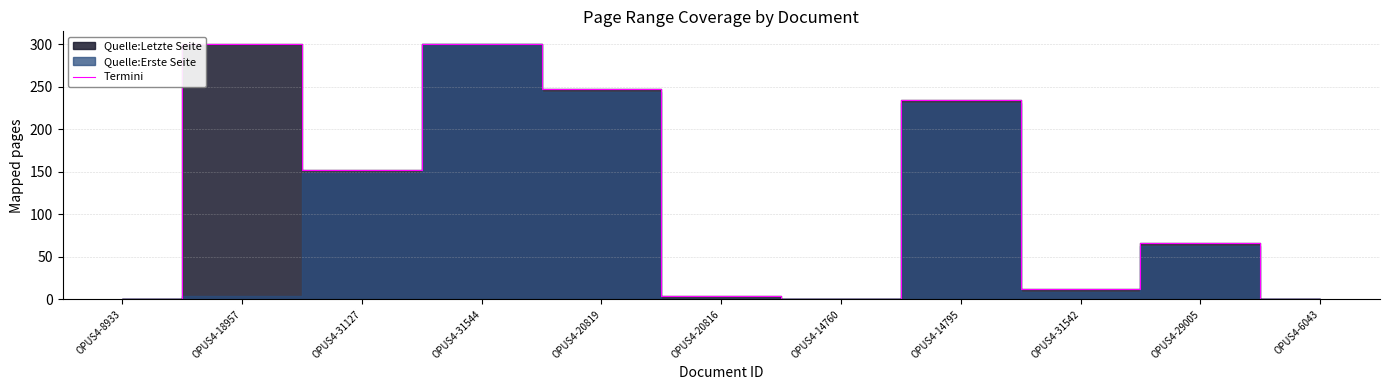

Is it true that the value at OPUS4-8933 is 0?

True